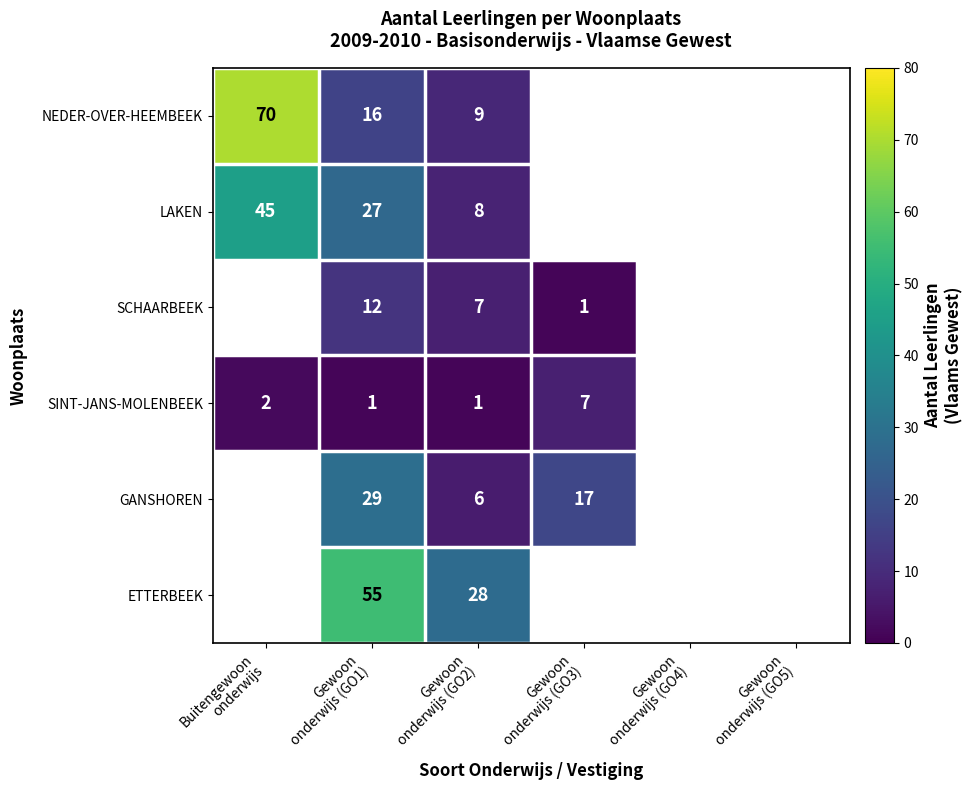

Which series has the widest spread of values?

NEDER-OVER-HEEMBEEK